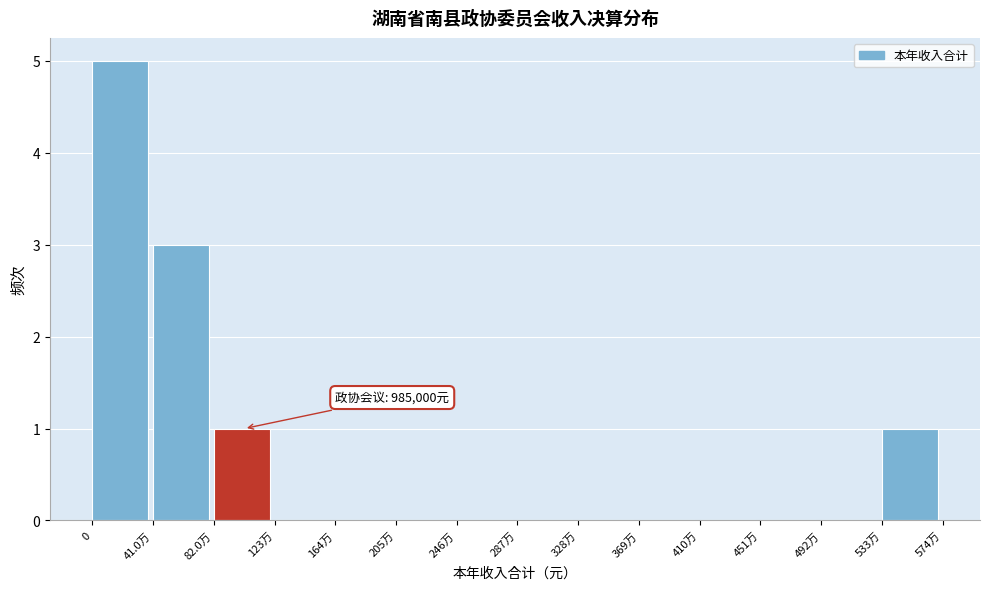

Reading right to left, extract all data points from this chart.

533万=1	492万=0	451万=0	410万=0	369万=0	328万=0	287万=0	246万=0	205万=0	164万=0	123万=0	82.0万=1	41.0万=3	0=5